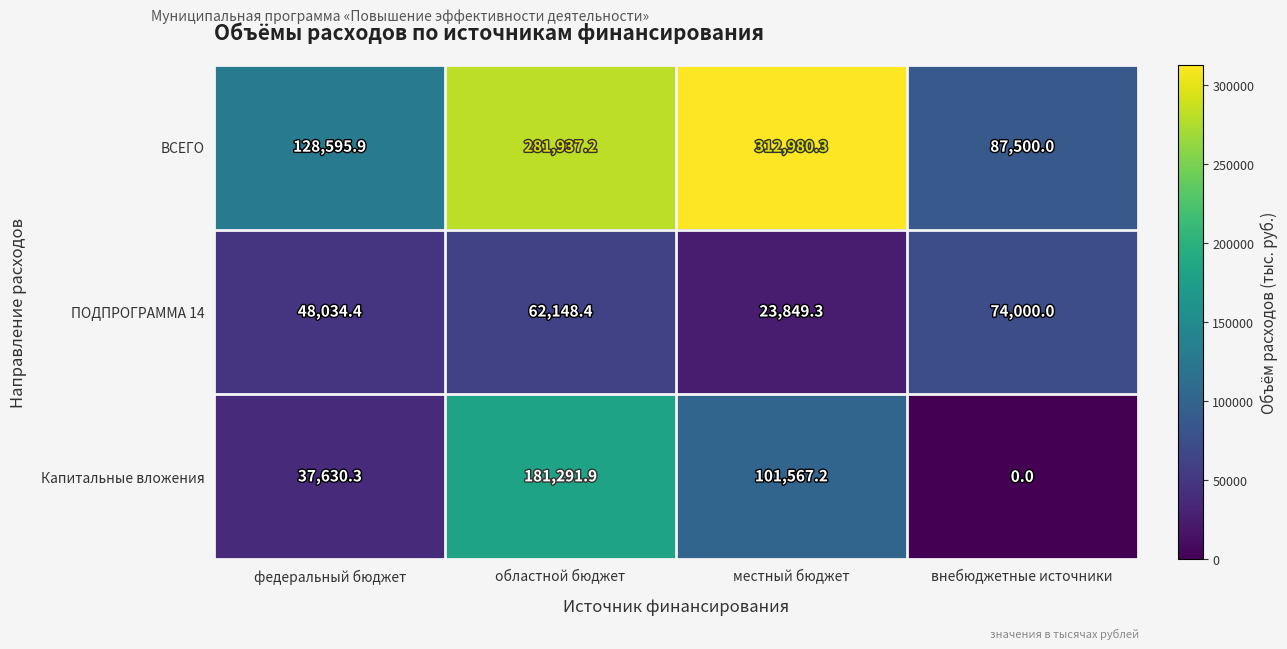

What is the total value across all series at местный бюджет?

438396.8